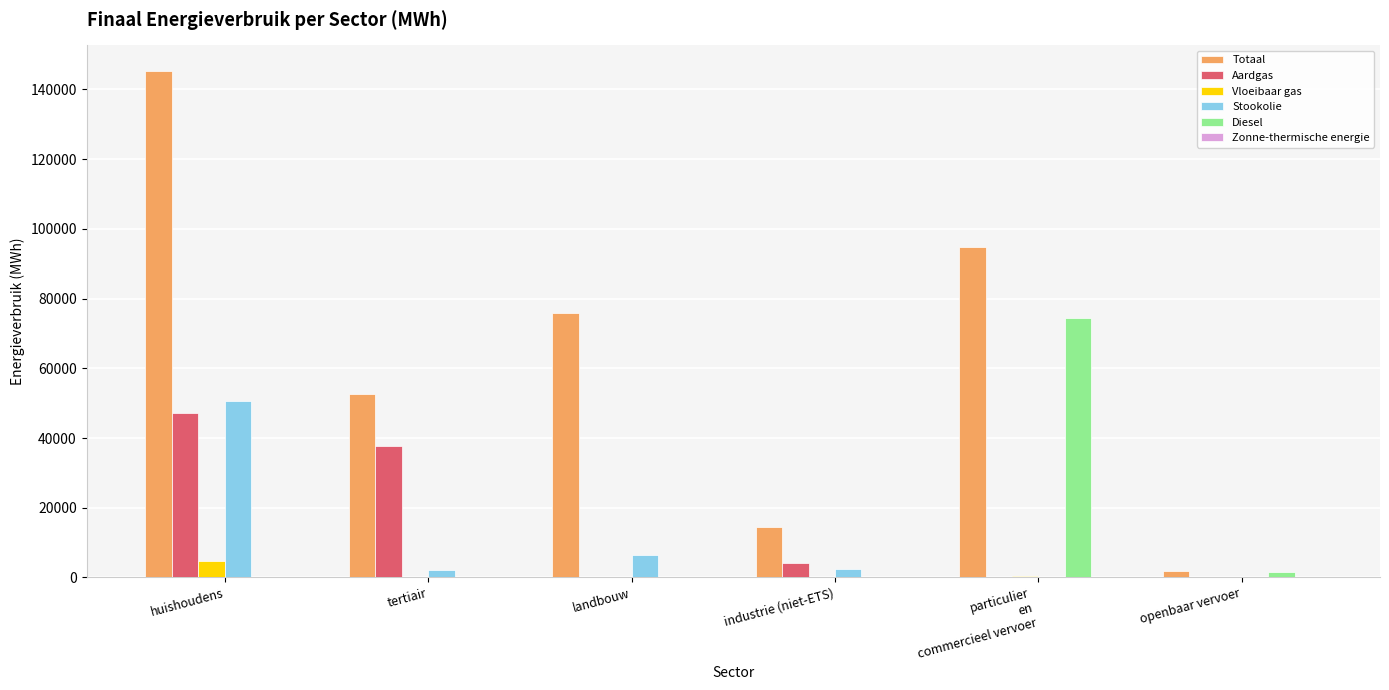

What is the sum of all Aardgas values?

89029.0